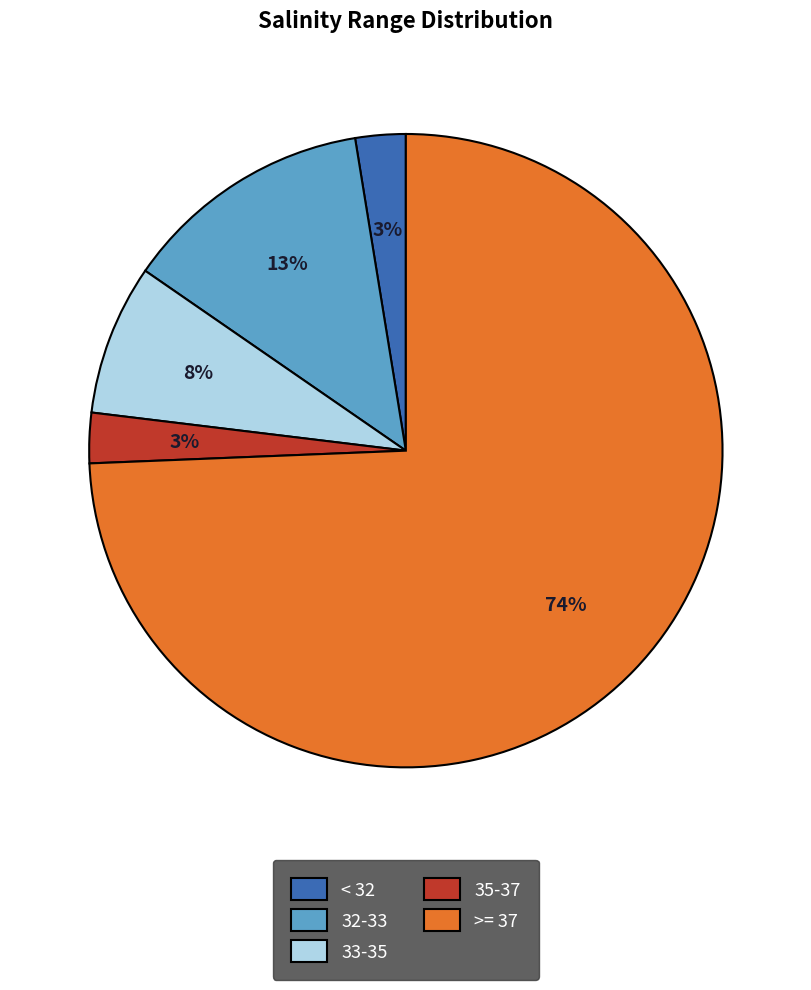

To the nearest percent, what percentage of the pie is 32-33?

13%